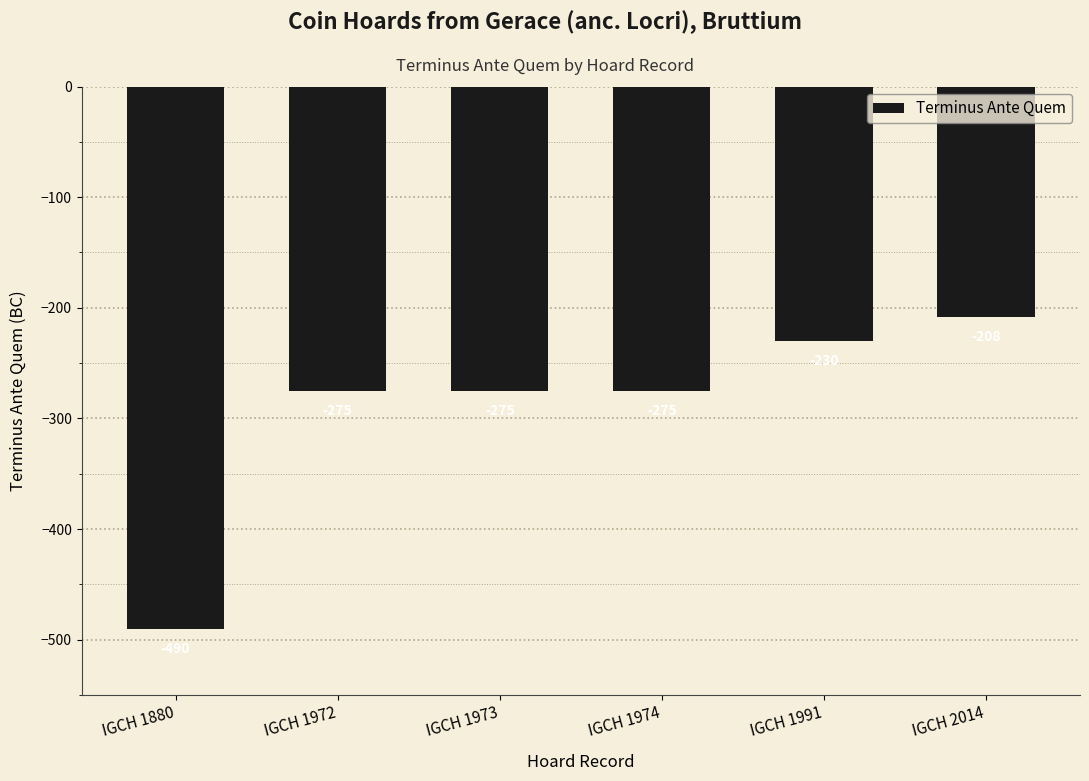

The chart shows a value of -150 at IGCH 1972. True or false?

False